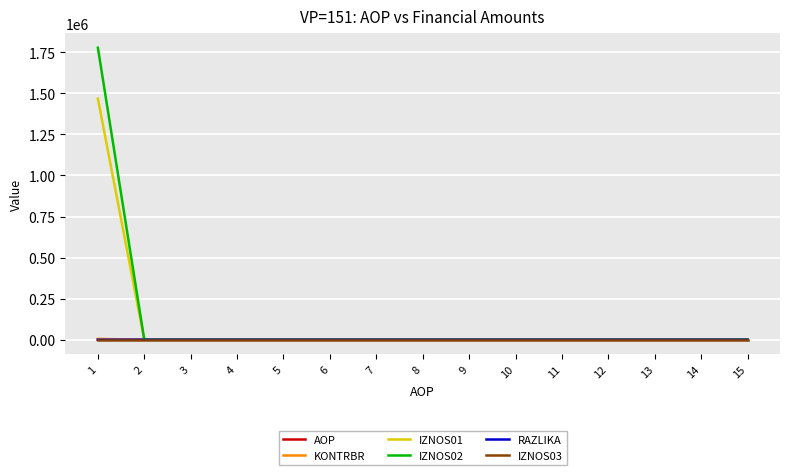

The value of IZNOS01 at 11 is 0.0. True or false?

True